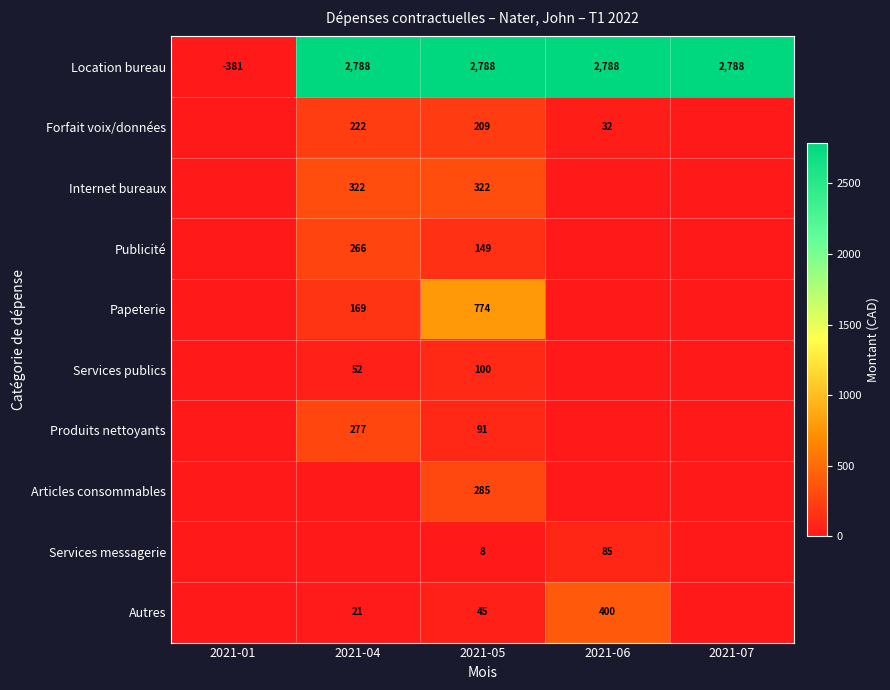

What is the difference between the maximum and minimum values in the Location bureau series?

3169